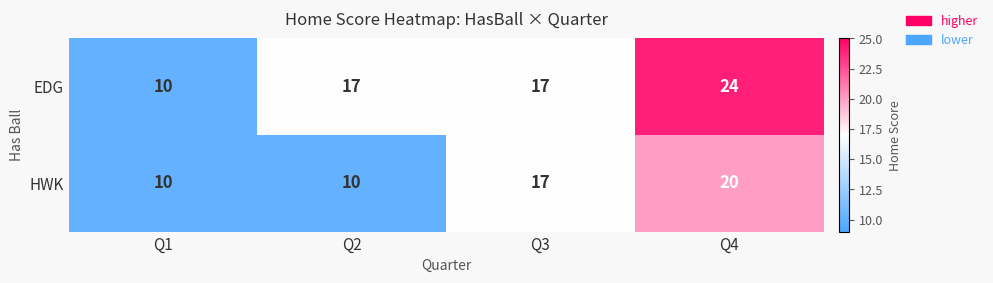

What is the average value of the EDG series?

17